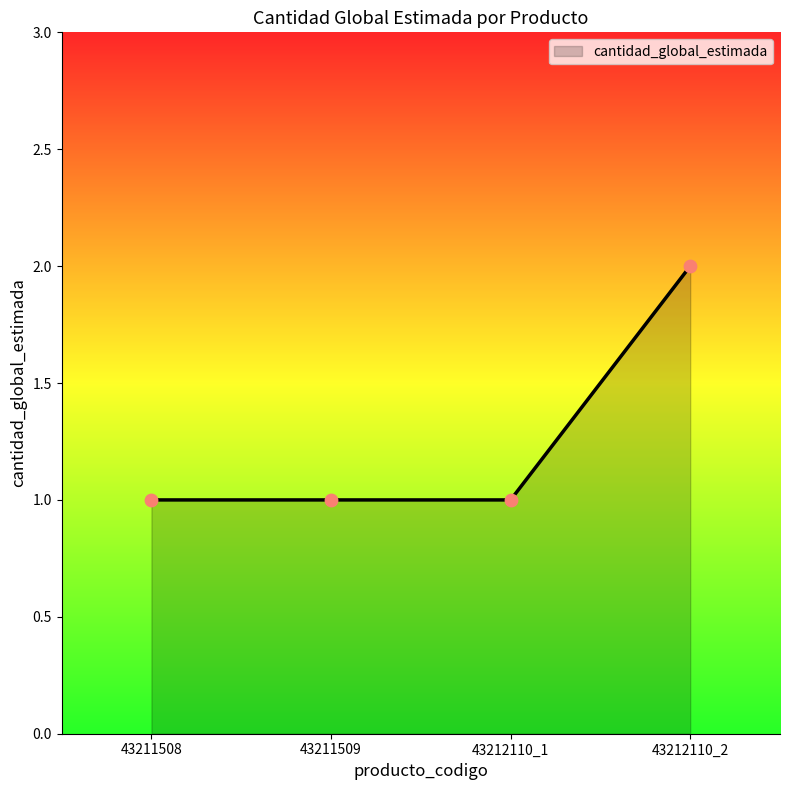

What is the ratio of the value at 43211508 to the value at 43212110_2?

0.5